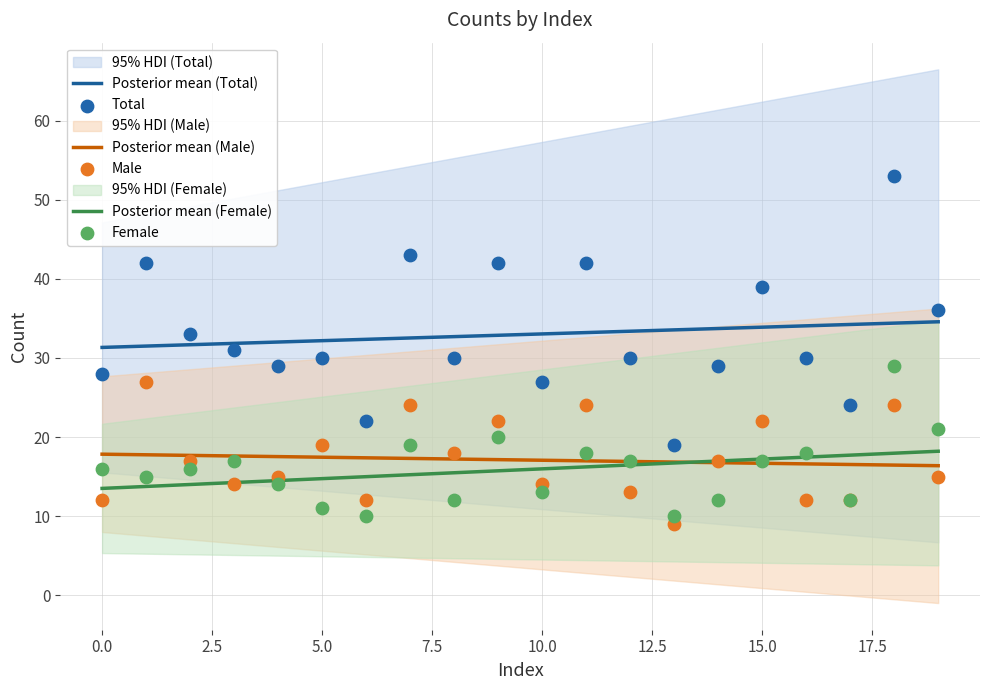

Which series has the widest spread of Y values?

Total